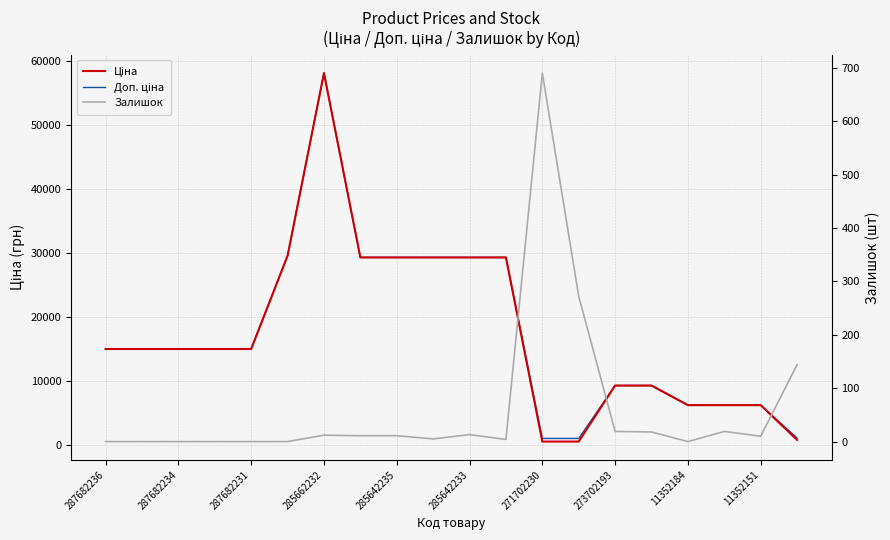

Which has a higher value, 11 or 19?

11